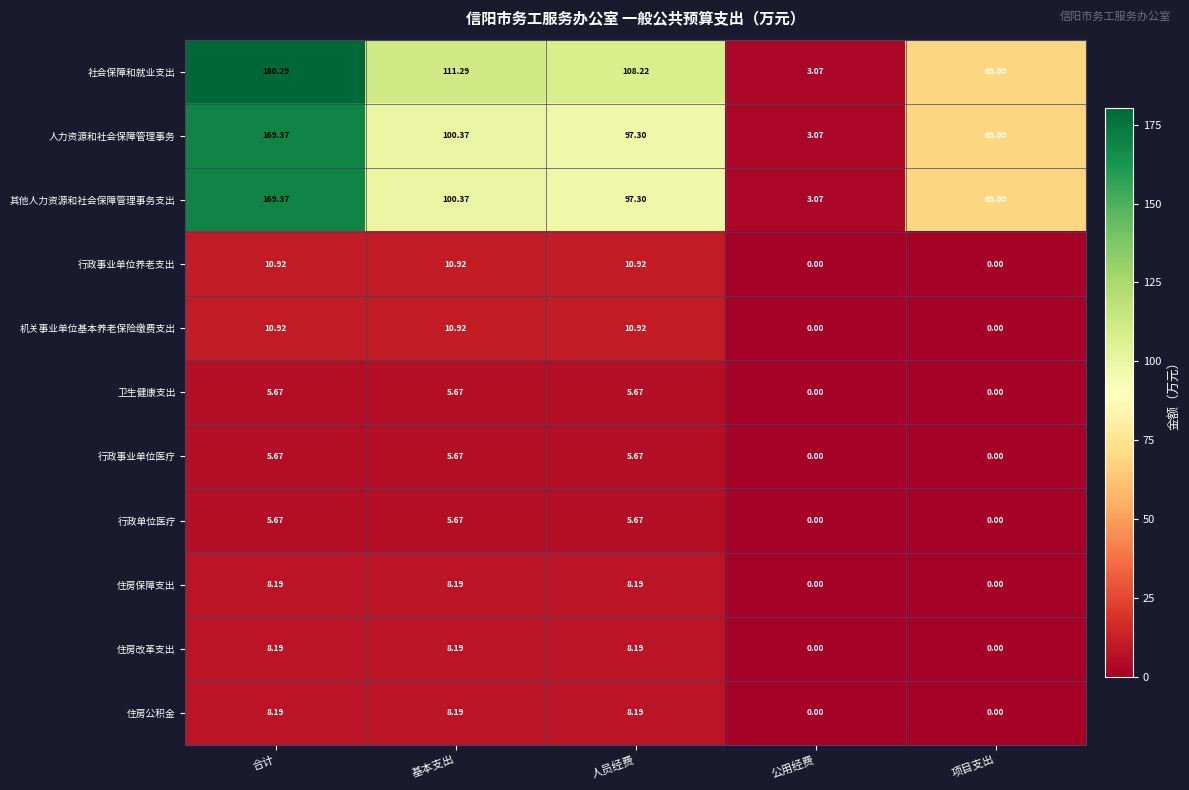

At which category is the sum across all series the highest?

合计